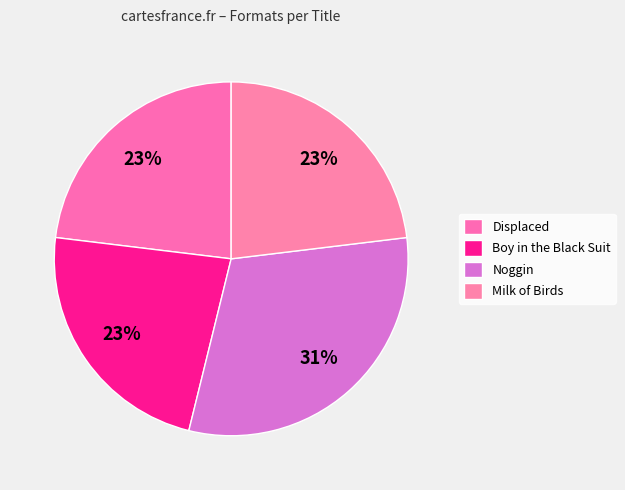

Is there a majority slice in this chart?

No